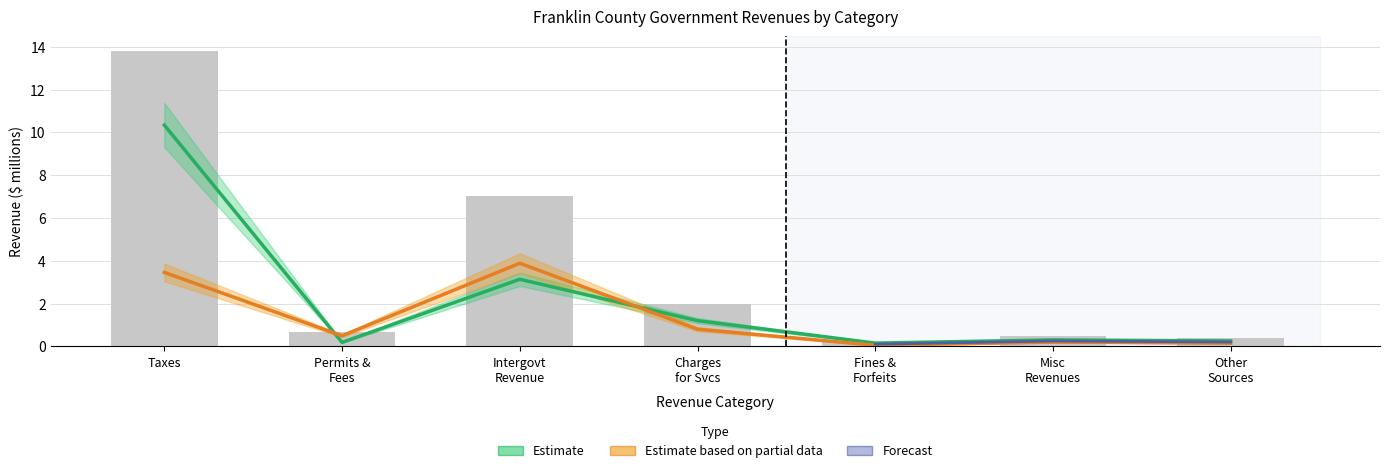

What value does the Account Total series have at Taxes?

13.8